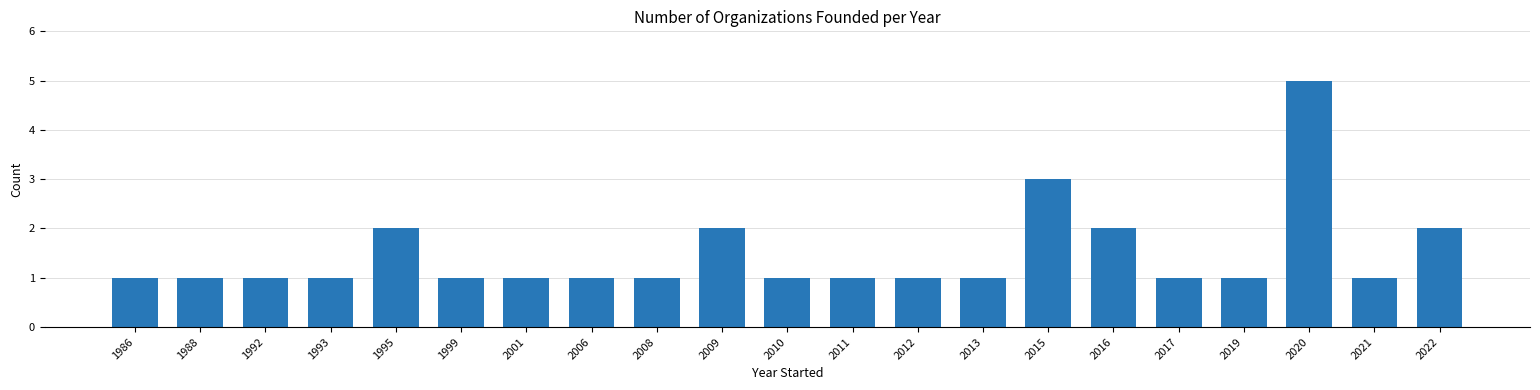

The chart shows a value of 1 at 1993. True or false?

True